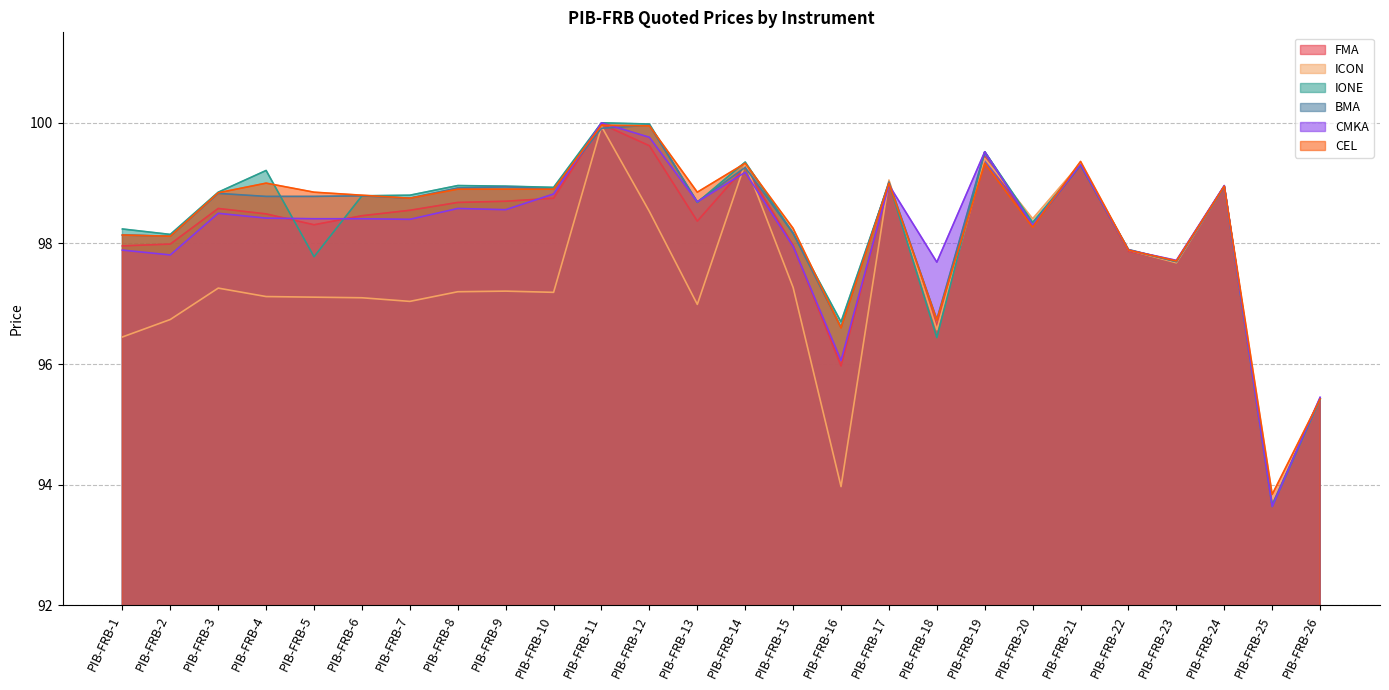

Reading left to right, what are all the values shown in this chart?

FMA: PIB-FRB-1=98.0	PIB-FRB-2=98.0	PIB-FRB-3=98.6	PIB-FRB-4=98.5	PIB-FRB-5=98.3	PIB-FRB-6=98.5	PIB-FRB-7=98.5	PIB-FRB-8=98.7	PIB-FRB-9=98.7	PIB-FRB-10=98.8	PIB-FRB-11=100.0	PIB-FRB-12=99.6	PIB-FRB-13=98.4	PIB-FRB-14=99.3	PIB-FRB-15=98.0	PIB-FRB-16=96.0	PIB-FRB-17=99.0	PIB-FRB-18=96.6	PIB-FRB-19=99.4	PIB-FRB-20=98.3	PIB-FRB-21=99.3	PIB-FRB-22=97.9	PIB-FRB-23=97.7	PIB-FRB-24=99.0	PIB-FRB-25=93.7	PIB-FRB-26=95.4
ICON: PIB-FRB-1=96.5	PIB-FRB-2=96.7	PIB-FRB-3=97.3	PIB-FRB-4=97.1	PIB-FRB-5=97.1	PIB-FRB-6=97.1	PIB-FRB-7=97.0	PIB-FRB-8=97.2	PIB-FRB-9=97.2	PIB-FRB-10=97.2	PIB-FRB-11=99.9	PIB-FRB-12=98.5	PIB-FRB-13=97.0	PIB-FRB-14=99.3	PIB-FRB-15=97.3	PIB-FRB-16=94.0	PIB-FRB-17=99.0	PIB-FRB-18=96.6	PIB-FRB-19=99.4	PIB-FRB-20=98.4	PIB-FRB-21=99.3	PIB-FRB-22=97.9	PIB-FRB-23=97.7	PIB-FRB-24=99.0	PIB-FRB-25=93.7	PIB-FRB-26=95.4
IONE: PIB-FRB-1=98.2	PIB-FRB-2=98.2	PIB-FRB-3=98.8	PIB-FRB-4=99.2	PIB-FRB-5=97.8	PIB-FRB-6=98.8	PIB-FRB-7=98.8	PIB-FRB-8=99.0	PIB-FRB-9=99.0	PIB-FRB-10=98.9	PIB-FRB-11=100.0	PIB-FRB-12=100.0	PIB-FRB-13=98.7	PIB-FRB-14=99.3	PIB-FRB-15=98.2	PIB-FRB-16=96.7	PIB-FRB-17=99.0	PIB-FRB-18=96.4	PIB-FRB-19=99.5	PIB-FRB-20=98.3	PIB-FRB-21=99.3	PIB-FRB-22=97.9	PIB-FRB-23=97.7	PIB-FRB-24=99.0	PIB-FRB-25=93.6	PIB-FRB-26=95.4
BMA: PIB-FRB-1=98.1	PIB-FRB-2=98.1	PIB-FRB-3=98.8	PIB-FRB-4=98.8	PIB-FRB-5=98.8	PIB-FRB-6=98.8	PIB-FRB-7=98.8	PIB-FRB-8=98.9	PIB-FRB-9=98.9	PIB-FRB-10=98.9	PIB-FRB-11=99.9	PIB-FRB-12=100.0	PIB-FRB-13=98.7	PIB-FRB-14=99.3	PIB-FRB-15=98.2	PIB-FRB-16=96.6	PIB-FRB-17=99.0	PIB-FRB-18=96.7	PIB-FRB-19=99.5	PIB-FRB-20=98.3	PIB-FRB-21=99.3	PIB-FRB-22=97.9	PIB-FRB-23=97.7	PIB-FRB-24=98.9	PIB-FRB-25=93.7	PIB-FRB-26=95.4
CMKA: PIB-FRB-1=97.9	PIB-FRB-2=97.8	PIB-FRB-3=98.5	PIB-FRB-4=98.4	PIB-FRB-5=98.4	PIB-FRB-6=98.4	PIB-FRB-7=98.4	PIB-FRB-8=98.6	PIB-FRB-9=98.6	PIB-FRB-10=98.8	PIB-FRB-11=100.0	PIB-FRB-12=99.8	PIB-FRB-13=98.7	PIB-FRB-14=99.2	PIB-FRB-15=98.0	PIB-FRB-16=96.1	PIB-FRB-17=99.0	PIB-FRB-18=97.7	PIB-FRB-19=99.5	PIB-FRB-20=98.3	PIB-FRB-21=99.3	PIB-FRB-22=97.9	PIB-FRB-23=97.7	PIB-FRB-24=99.0	PIB-FRB-25=93.6	PIB-FRB-26=95.5
CEL: PIB-FRB-1=98.1	PIB-FRB-2=98.1	PIB-FRB-3=98.8	PIB-FRB-4=99.0	PIB-FRB-5=98.8	PIB-FRB-6=98.8	PIB-FRB-7=98.8	PIB-FRB-8=98.9	PIB-FRB-9=98.9	PIB-FRB-10=98.9	PIB-FRB-11=100.0	PIB-FRB-12=100.0	PIB-FRB-13=98.8	PIB-FRB-14=99.3	PIB-FRB-15=98.2	PIB-FRB-16=96.6	PIB-FRB-17=99.0	PIB-FRB-18=96.7	PIB-FRB-19=99.3	PIB-FRB-20=98.3	PIB-FRB-21=99.4	PIB-FRB-22=97.9	PIB-FRB-23=97.7	PIB-FRB-24=99.0	PIB-FRB-25=93.8	PIB-FRB-26=95.4